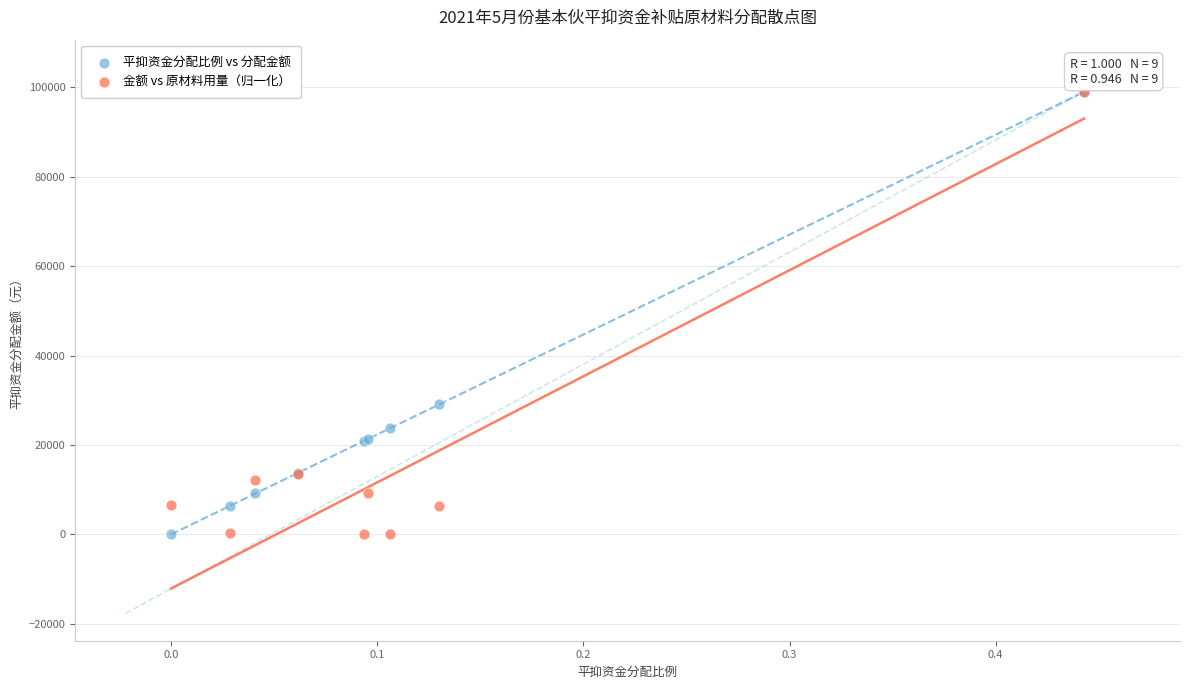

What are all the series names shown in the legend?

平抑资金分配比例 vs 分配金额, 金额 vs 原材料用量（归一化）